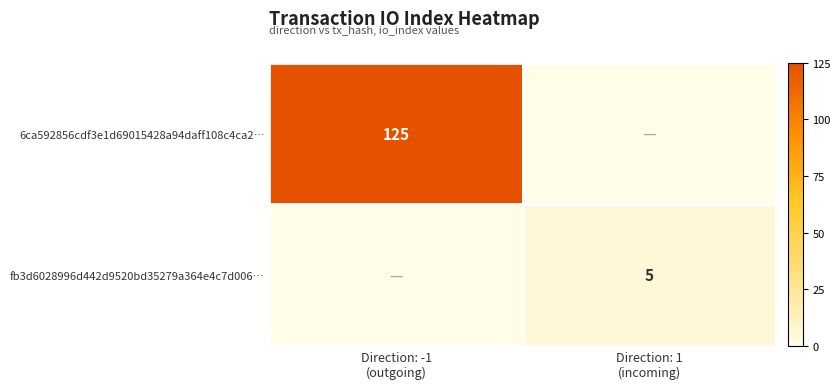

List the series in order of their peak value, highest first.

6ca592856cdf3e1d69015428a94daff108c4ca2…, fb3d6028996d442d9520bd35279a364e4c7d006…